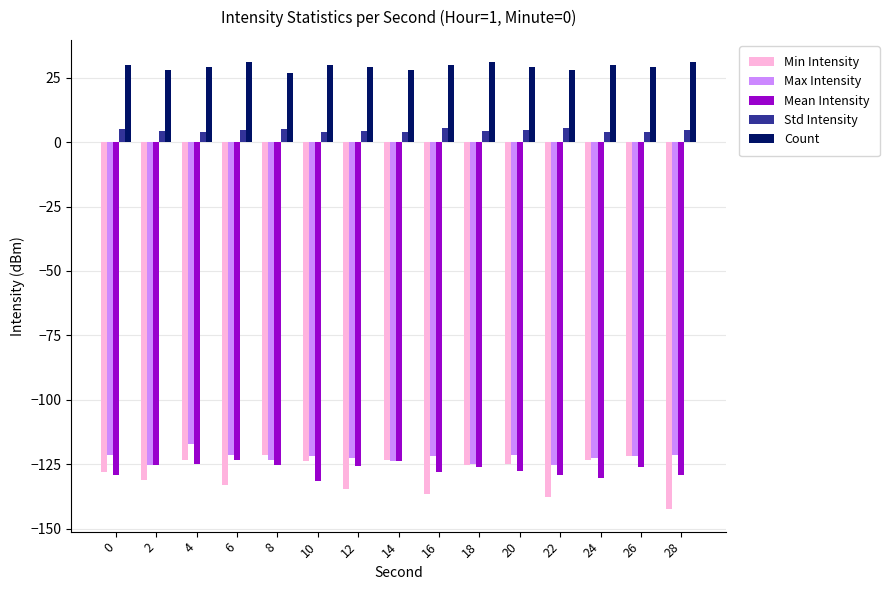

What is the difference between the second highest and minimum values in the Count series?

4.0